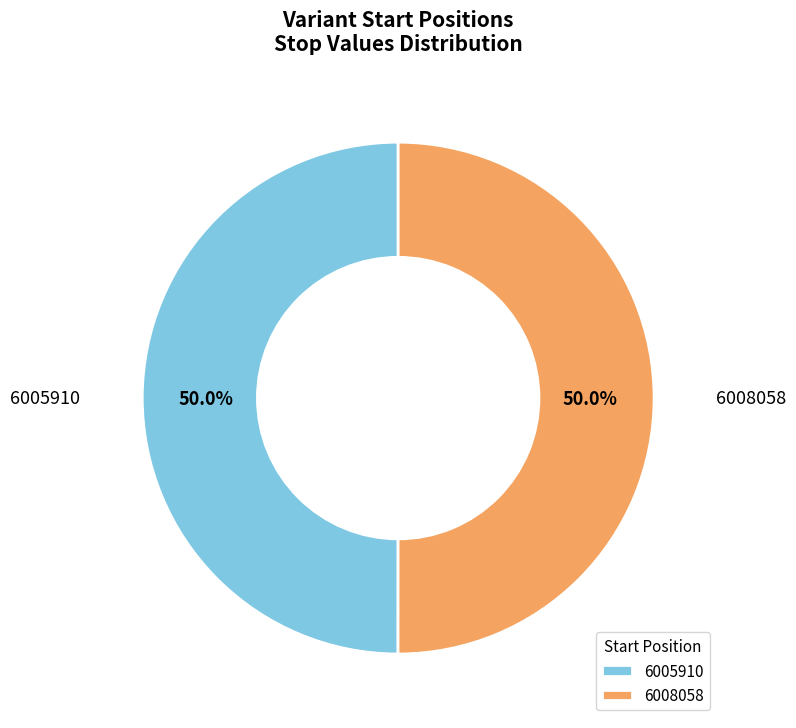

Count the number of slices in the pie.

2